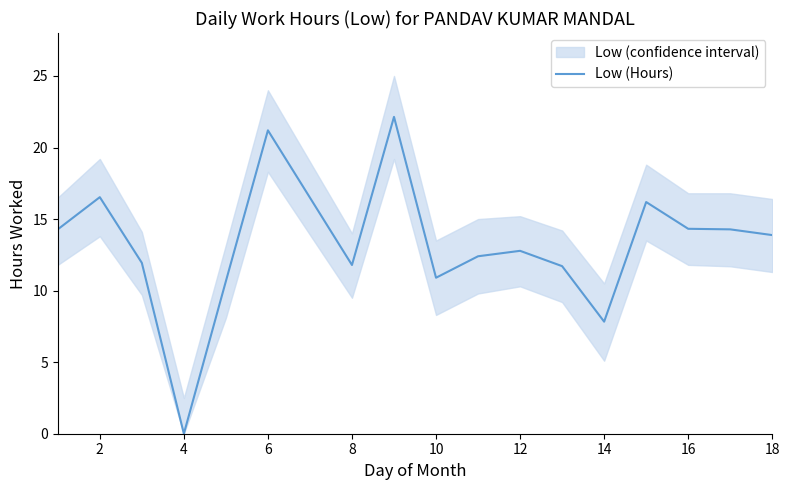

What is the highest value of the Low (Hours) series?

22.1